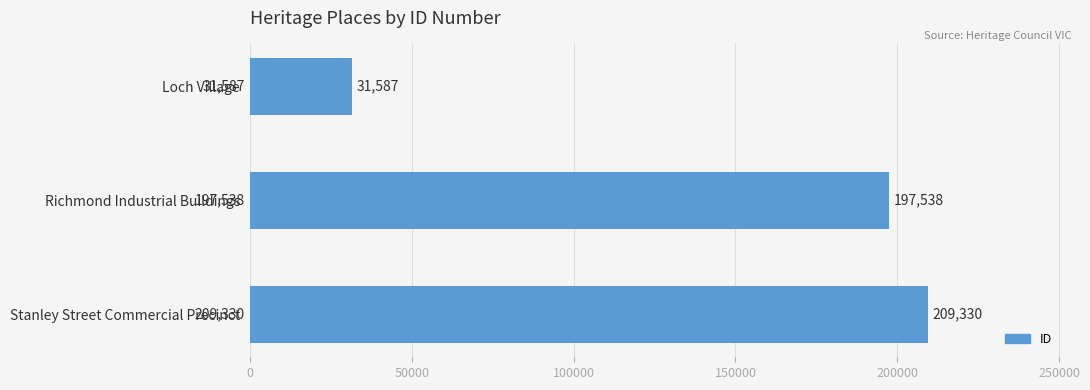

What is the smallest value displayed?

31587